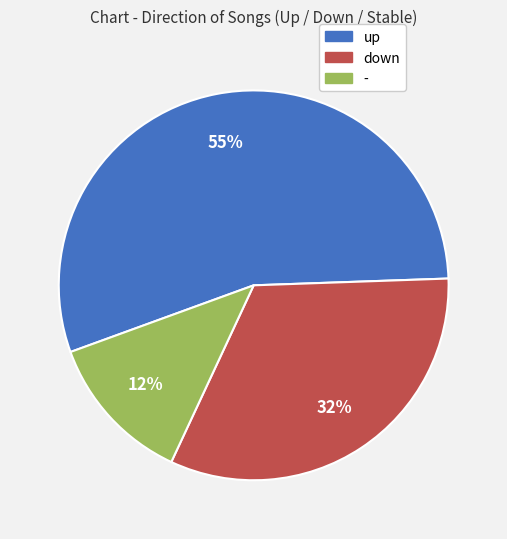

Does up account for over 50% of the chart?

Yes